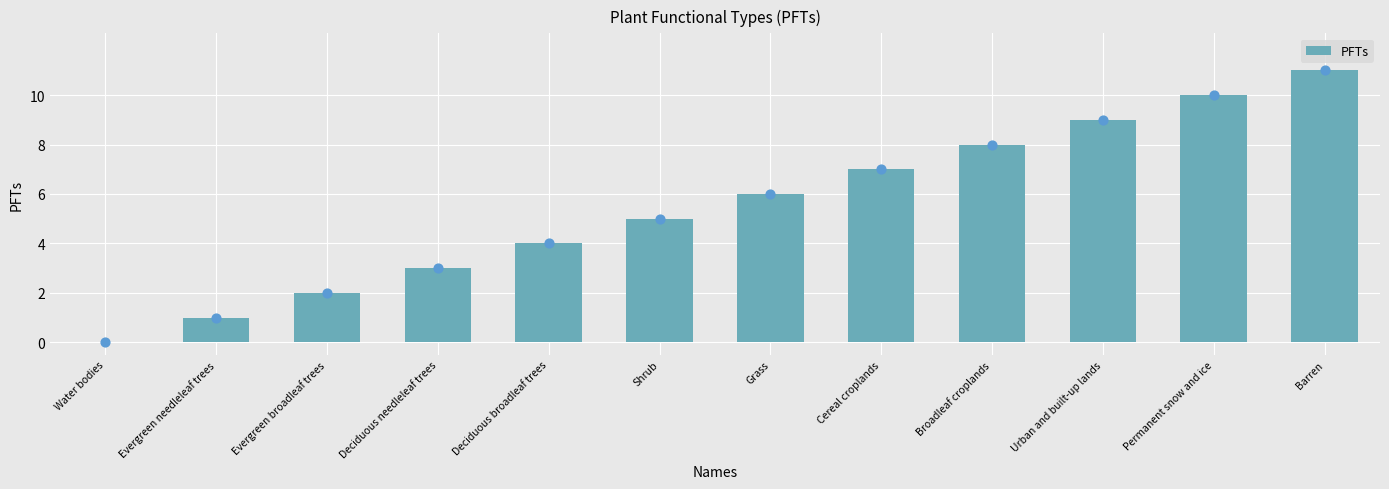

What is the change in value from Shrub to Cereal croplands?

+2